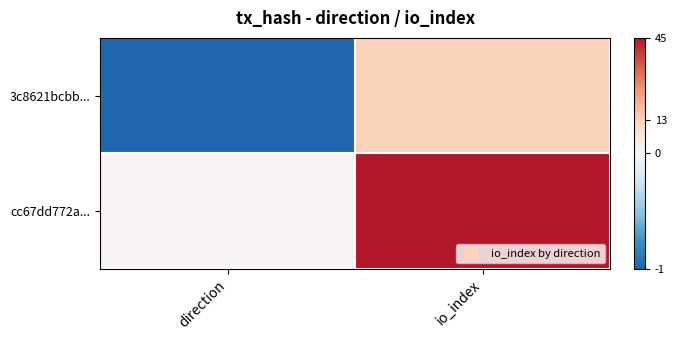

Which label corresponds to the largest value in the chart?

io_index